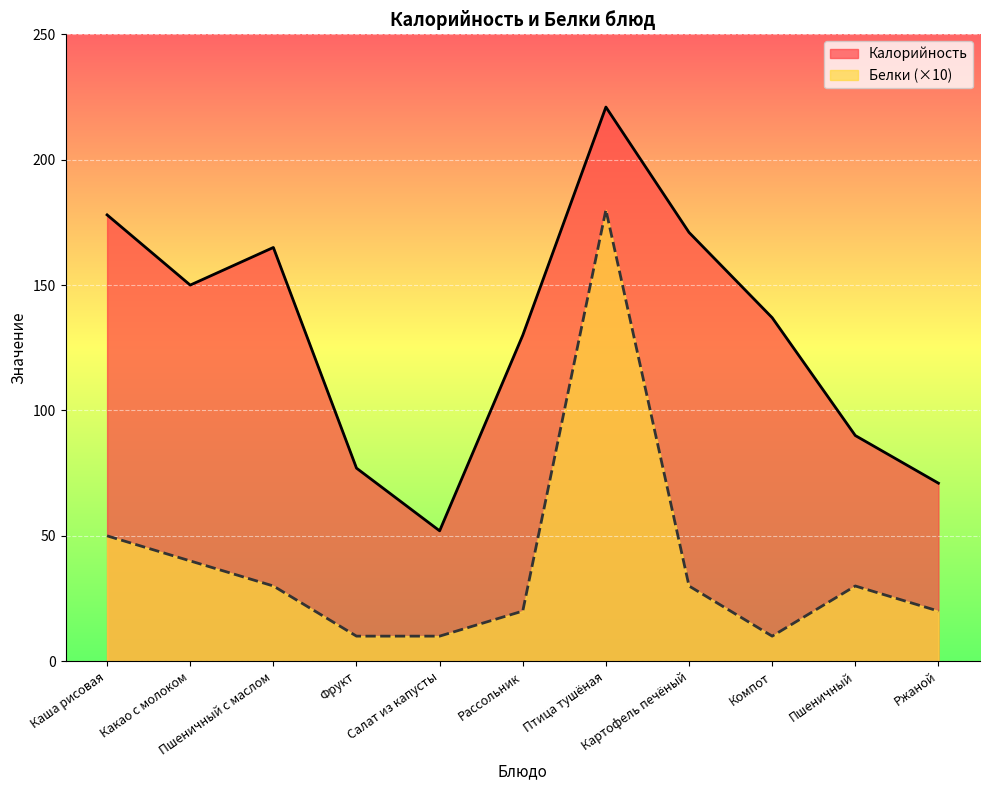

Reading left to right, extract all data points from this chart.

Калорийность: Каша рисовая=178	Какао с молоком=150	Пшеничный с маслом=165	Фрукт=77	Салат из капусты=52	Рассольник=130	Птица тушёная=221	Картофель печёный=171	Компот=137	Пшеничный=90	Ржаной=71
Белки: Каша рисовая=50	Какао с молоком=40	Пшеничный с маслом=30	Фрукт=10	Салат из капусты=10	Рассольник=20	Птица тушёная=180	Картофель печёный=30	Компот=10	Пшеничный=30	Ржаной=20